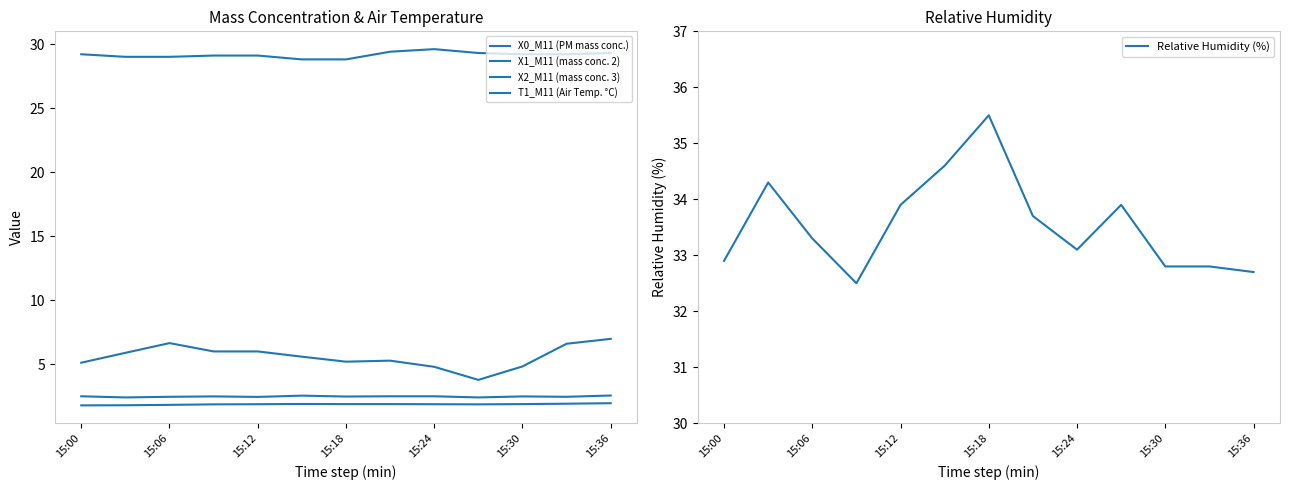

Which label corresponds to the smallest value in the chart?

15:00